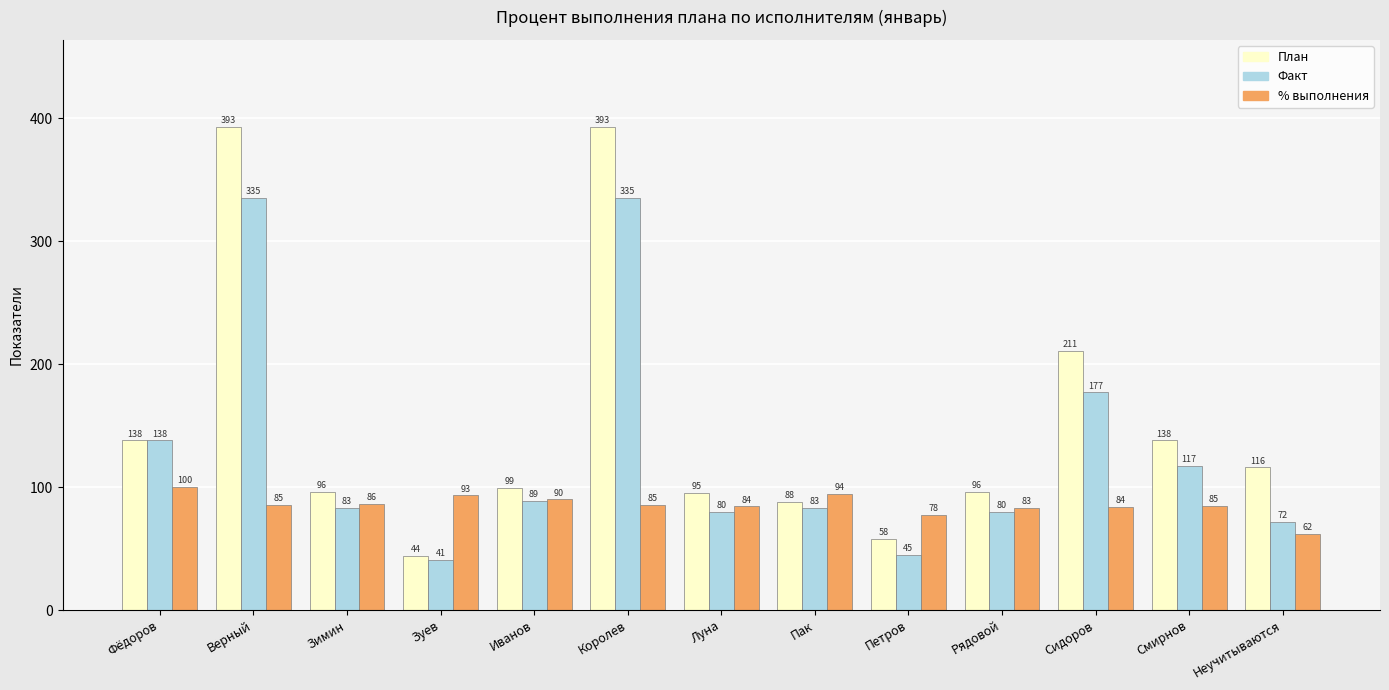

Is the value of Факт at Зимин greater than the value of % выполнения at Смирнов?

No